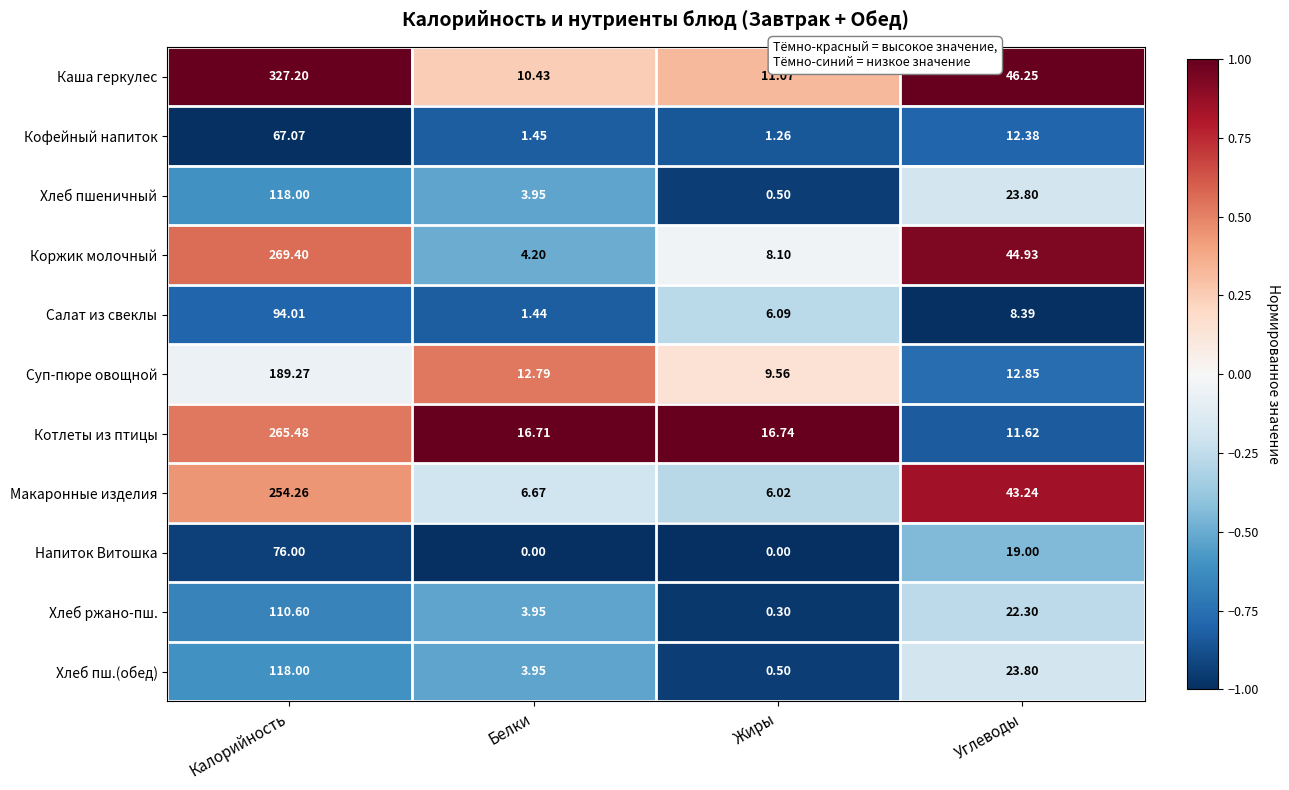

Which series has the largest total across all categories?

Каша геркулес